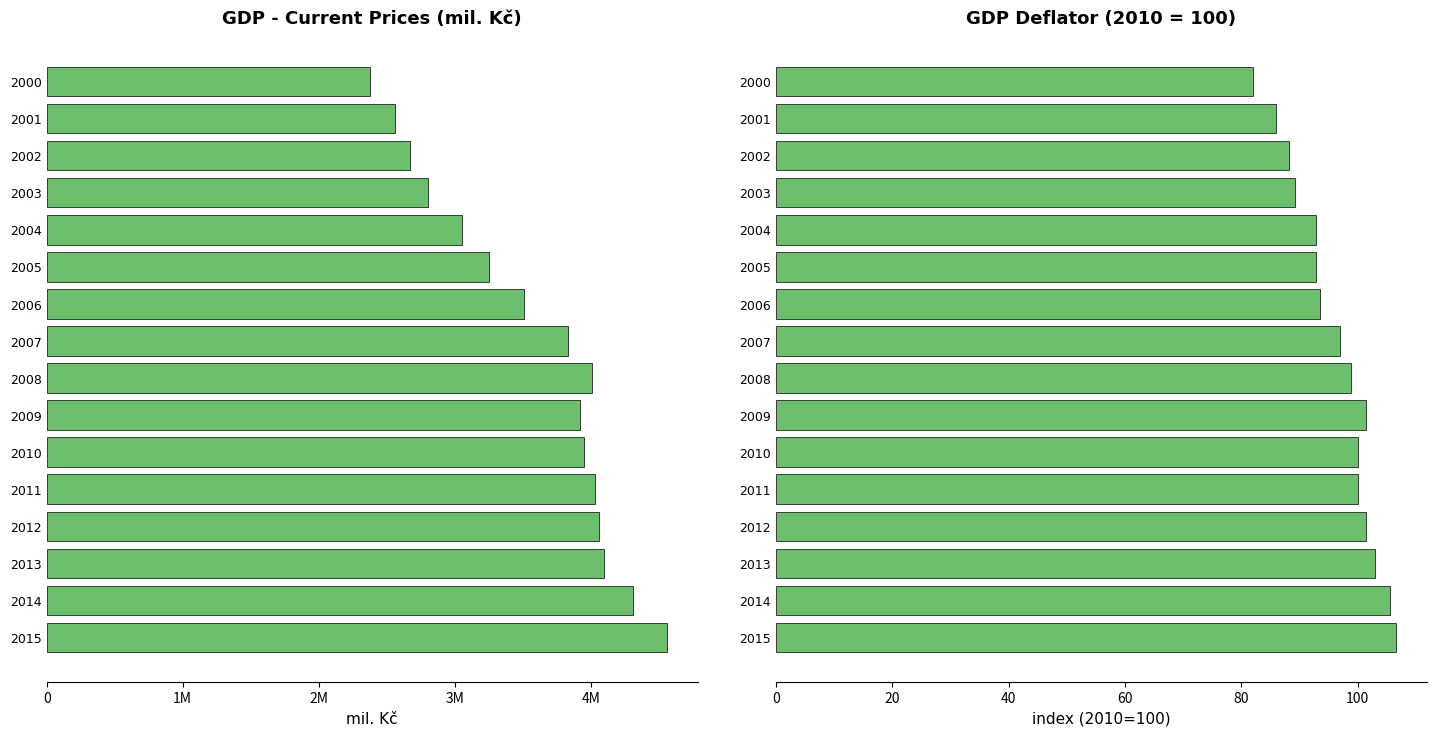

What are all the series names shown in the legend?

Current prices (mil. Kč), Deflator (2010=100)